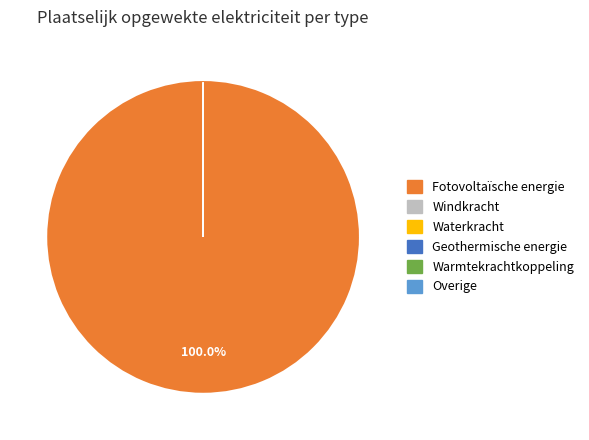

Rank the categories by value from lowest to highest.

Windkracht, Waterkracht, Geothermische energie, Warmtekrachtkoppeling, Overige, Fotovoltaïsche energie